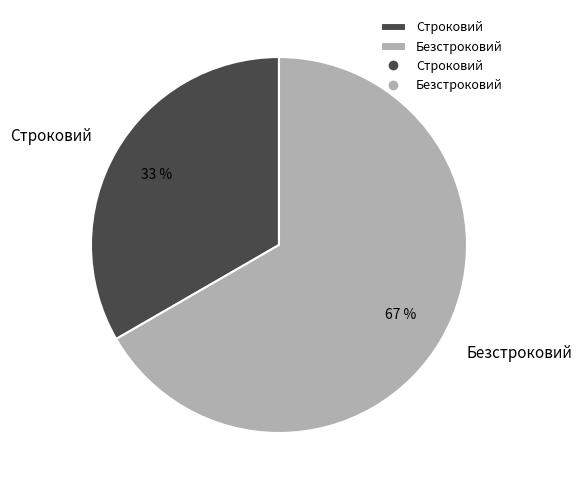

Which category accounts for the majority?

Безстроковий